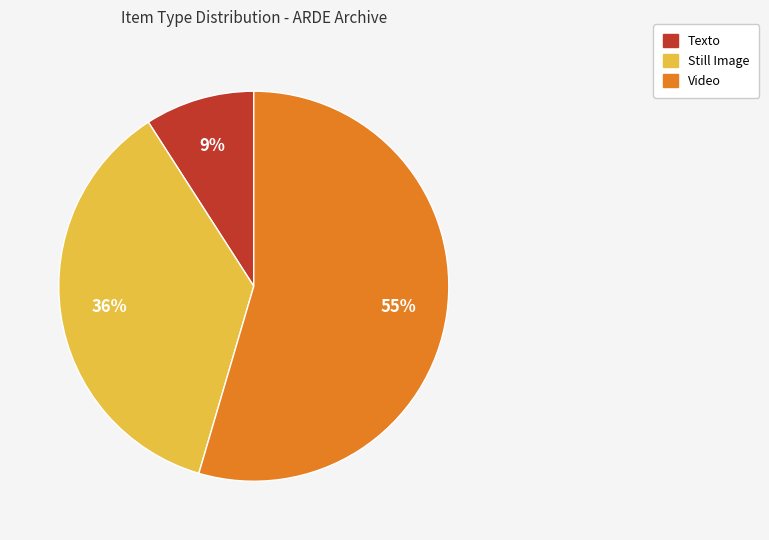

Does any single category account for the majority?

Yes